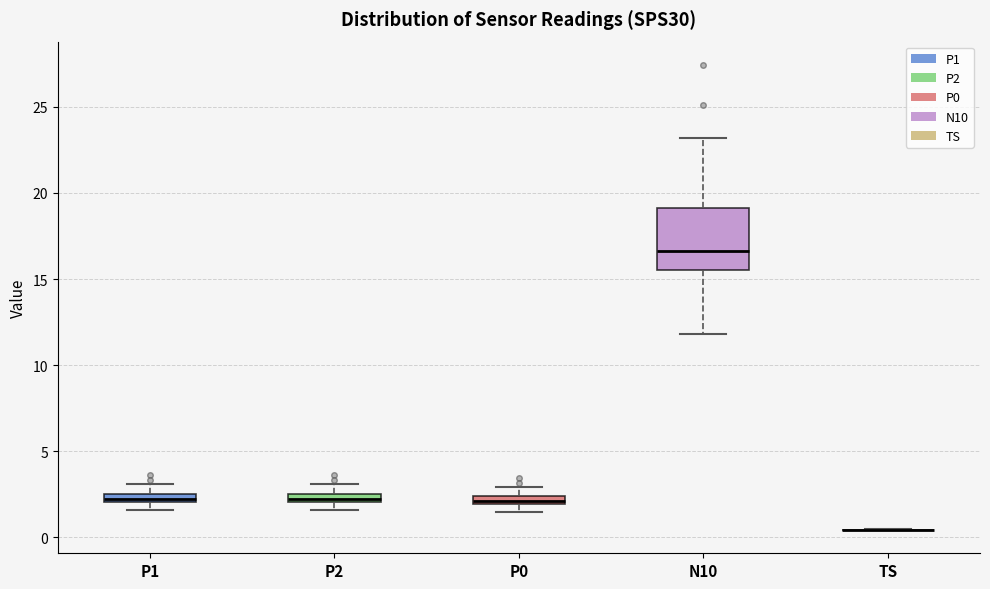

Comparing the boxes themselves (not the whiskers), which one is the tallest?

N10